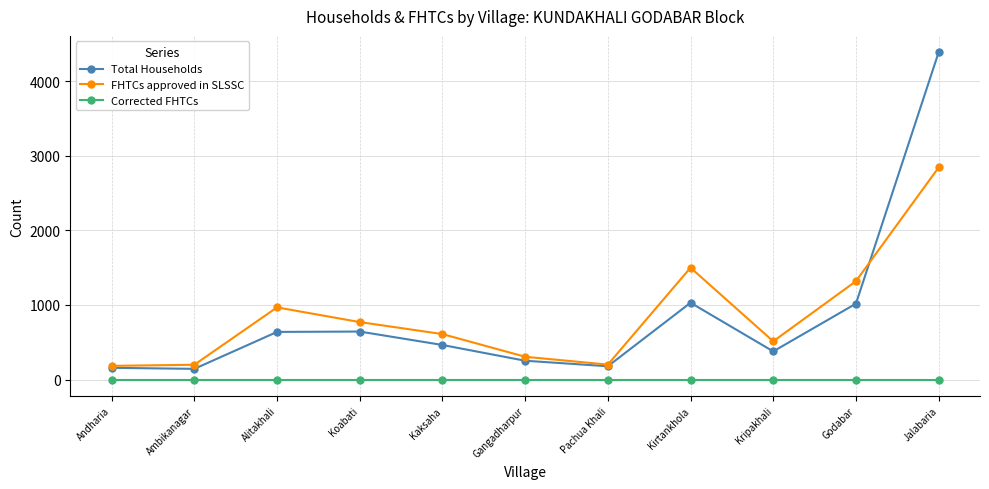

What is the label of the 4th point from the right?

Kirtankhola